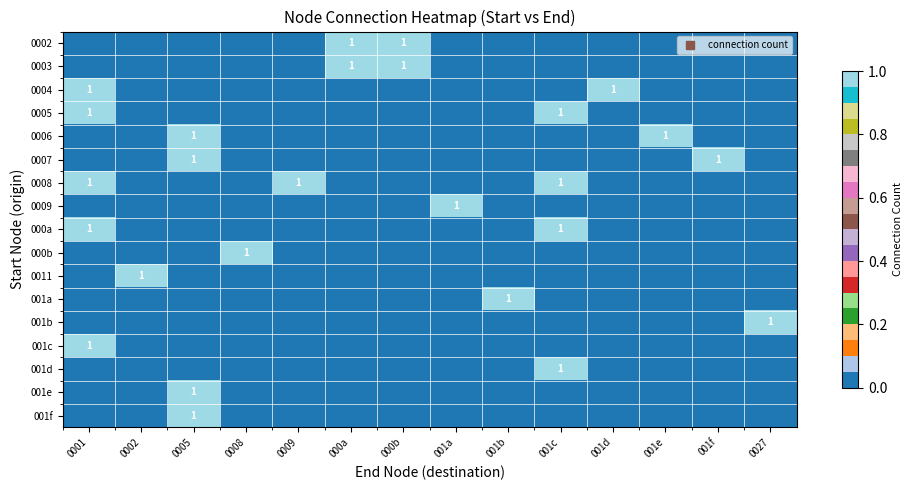

True or false: 0009 has a value of 0 at 000a.

True